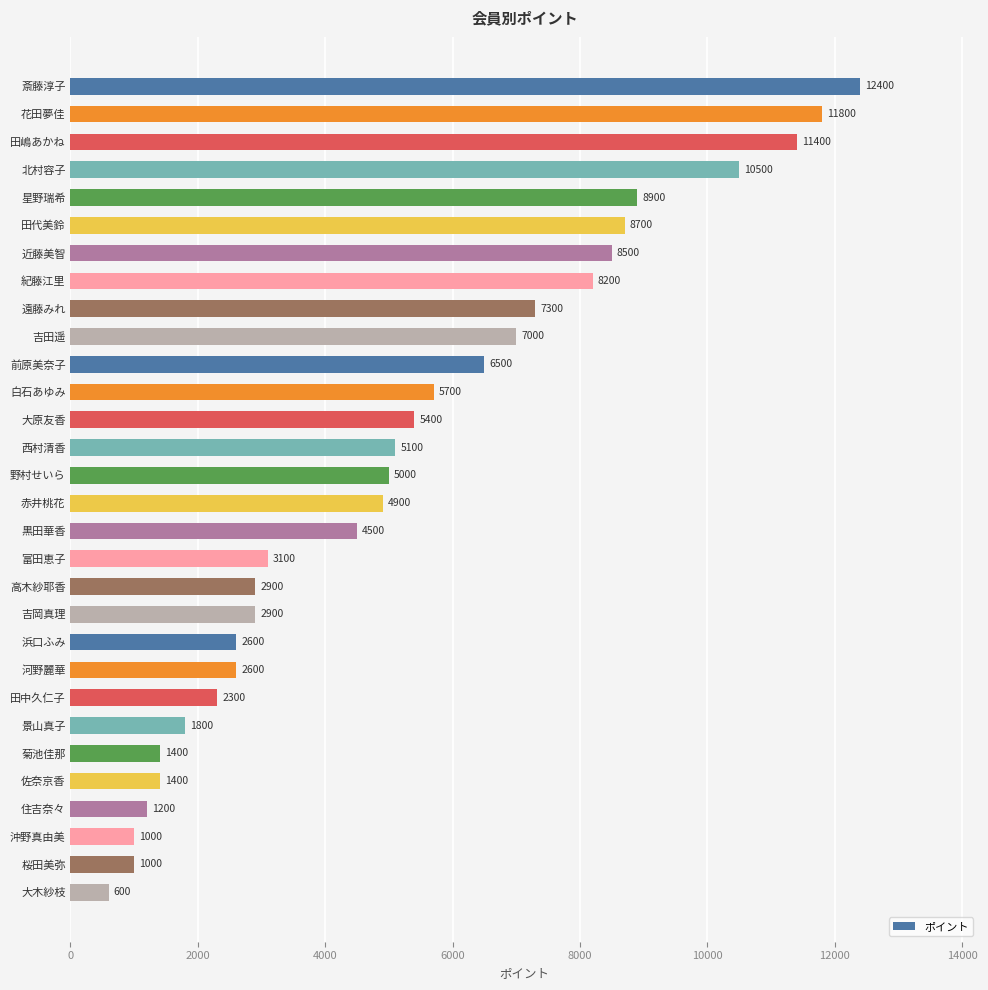

Which has a higher value, 浜口ふみ or 佐奈京香?

浜口ふみ